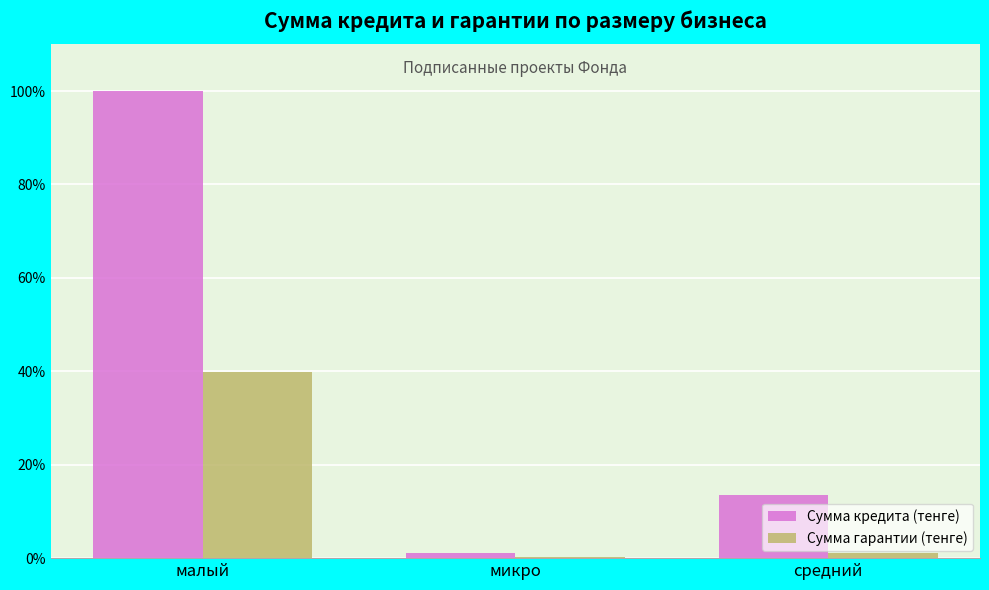

Reading left to right, what are all the values shown in this chart?

Сумма кредита (тенге): 100.0	1.1	13.6
Сумма гарантии (тенге): 39.9	0.3	1.1